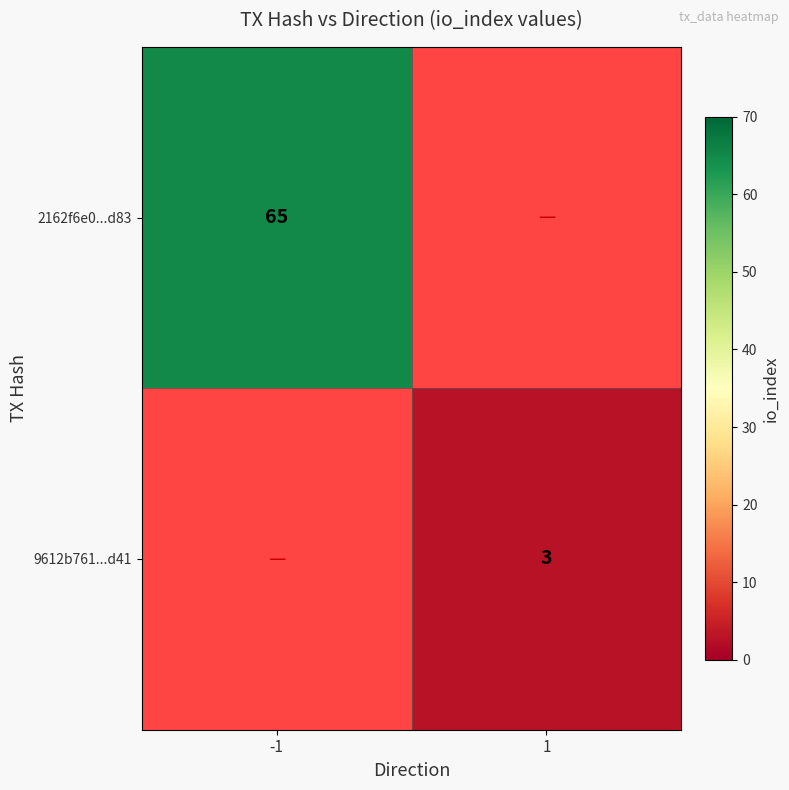

The value of 9612b761...d41 at 1 is 3. True or false?

True